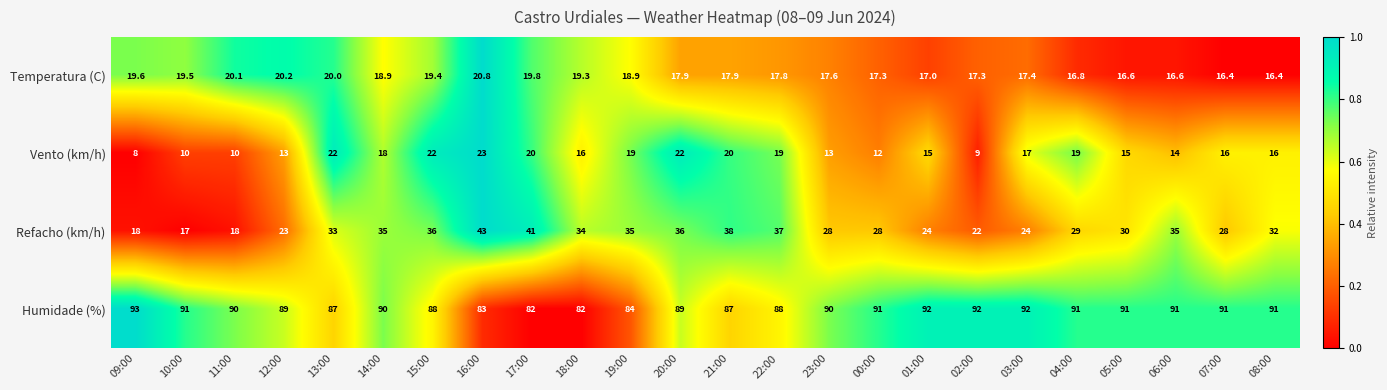

What is the difference between the maximum and minimum values in the Refacho (km/h) series?

26.0